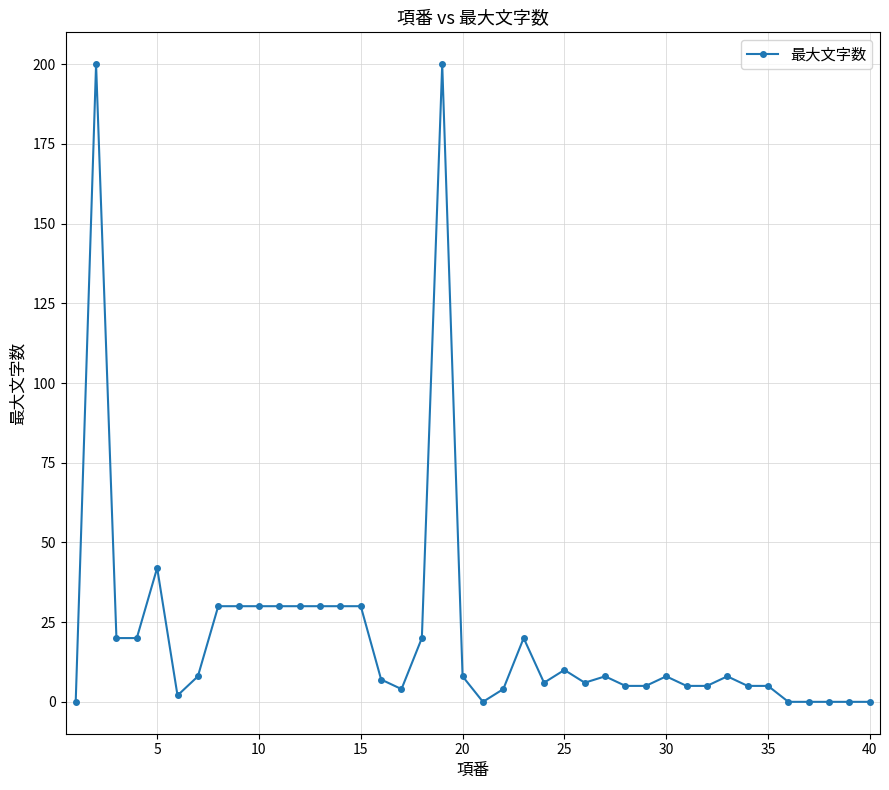

What is the difference between the maximum and minimum values?

200